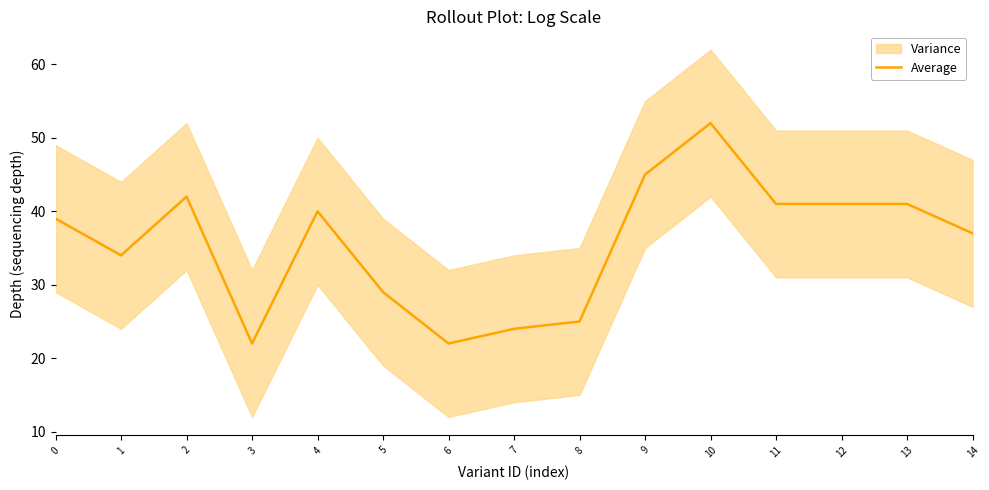

Is it true that the value at 2 is 42?

True